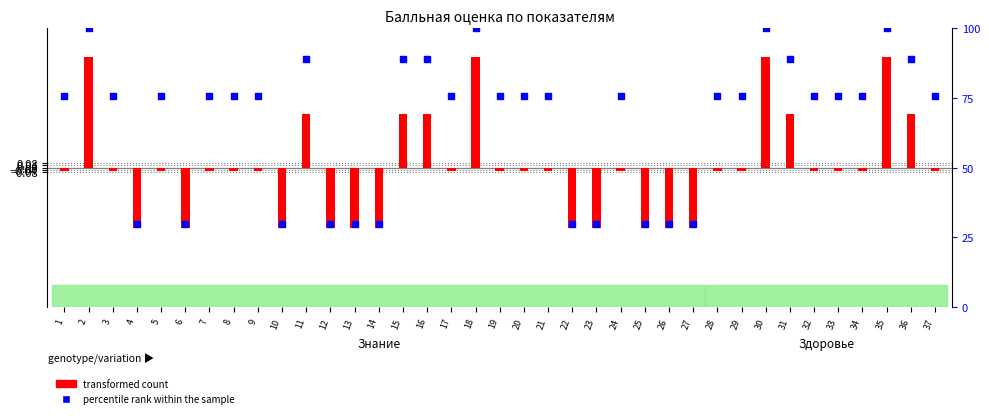

Which series reaches the minimum Y coordinate?

transformed count